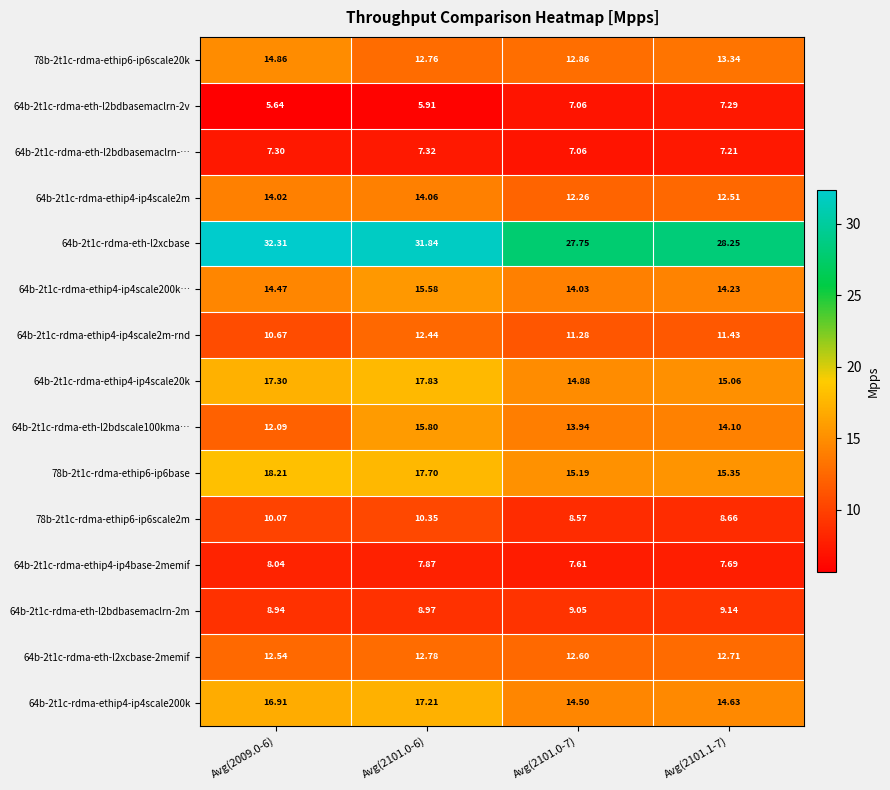

Is the value of 64b-2t1c-rdma-eth-l2bdbasemaclrn-2v at Avg(2101.1-7) greater than the value of 64b-2t1c-rdma-eth-l2xcbase at Avg(2009.0-6)?

No